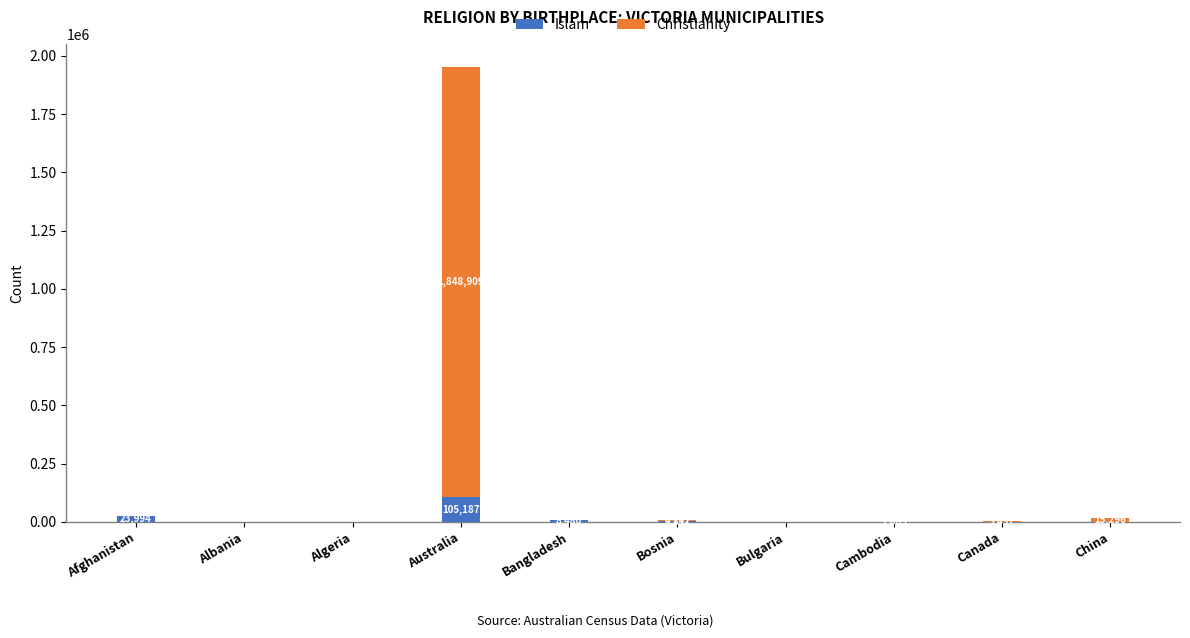

How many data points does each series have?

10